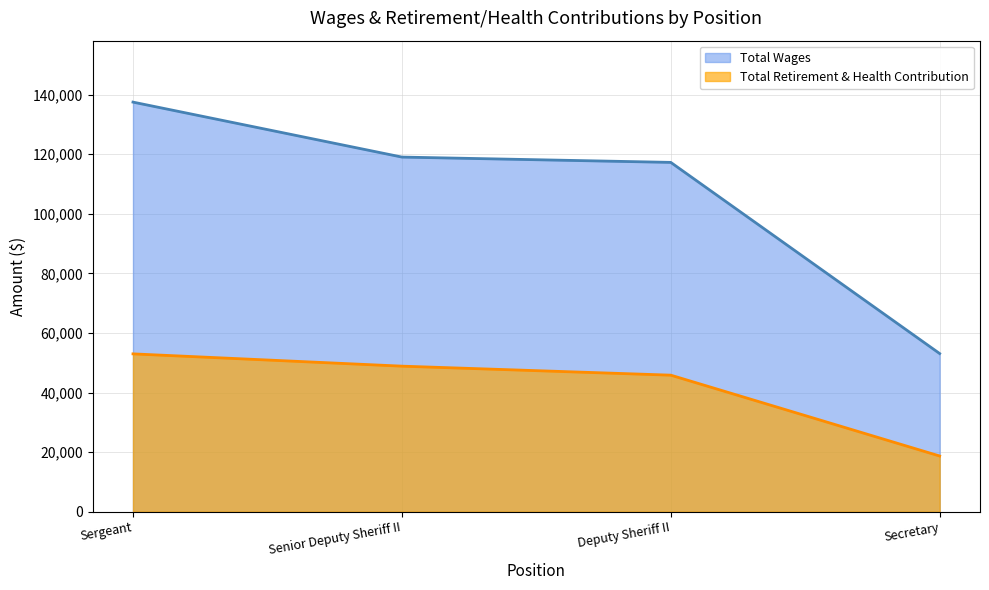

What is the difference between the second highest and minimum values in the Total Wages series?

65933